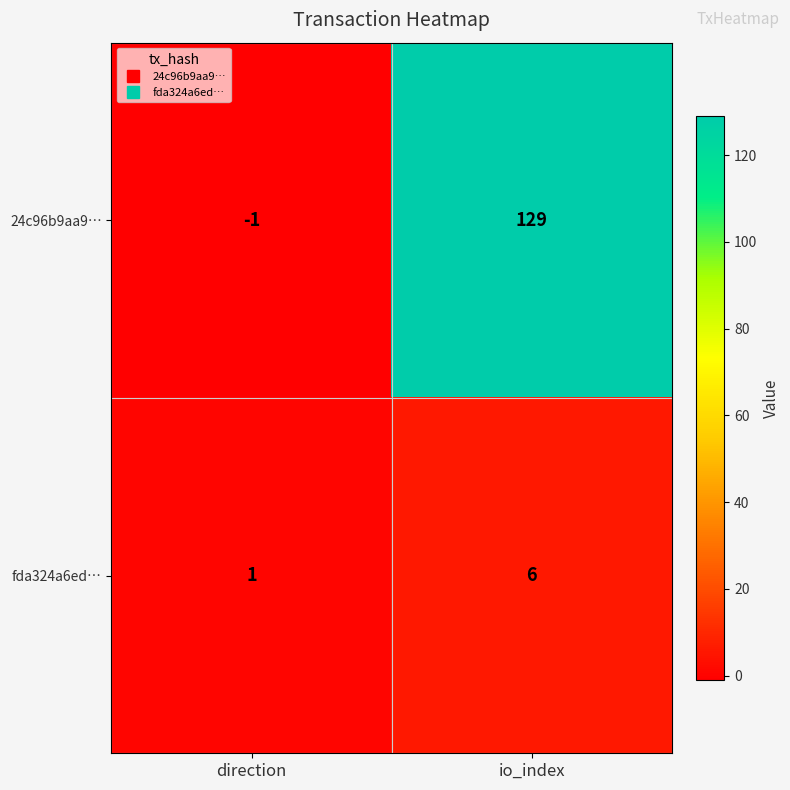

What is the greatest value displayed?

129